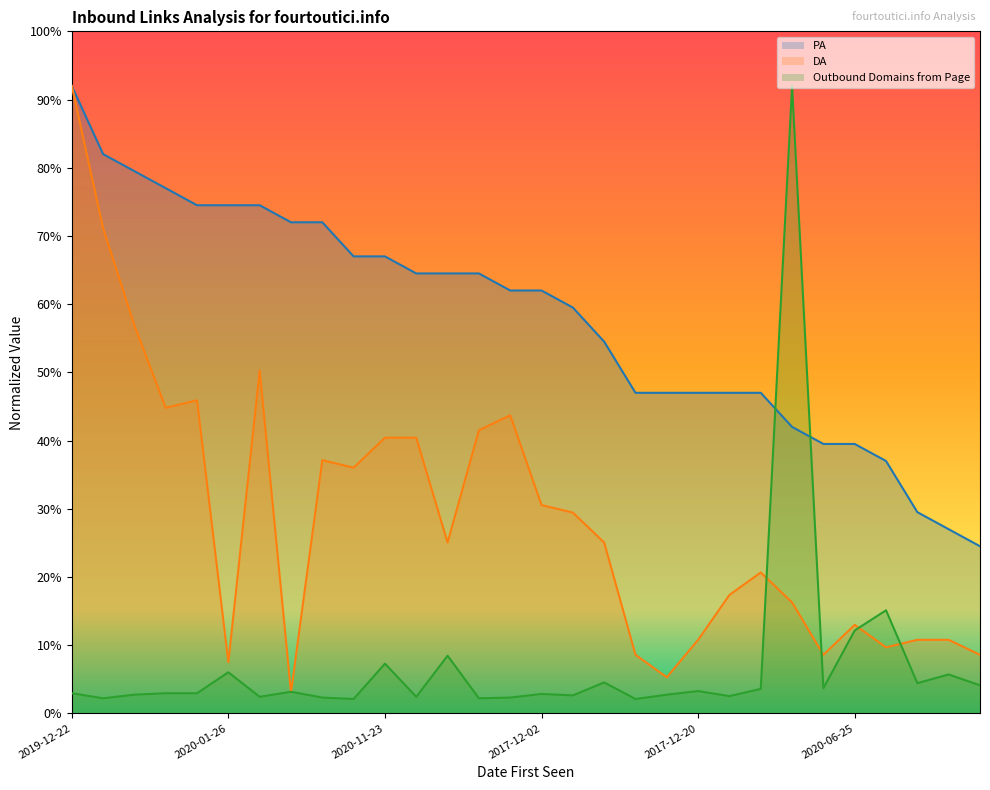

What is the difference between the maximum and minimum values in the PA series?

67.5